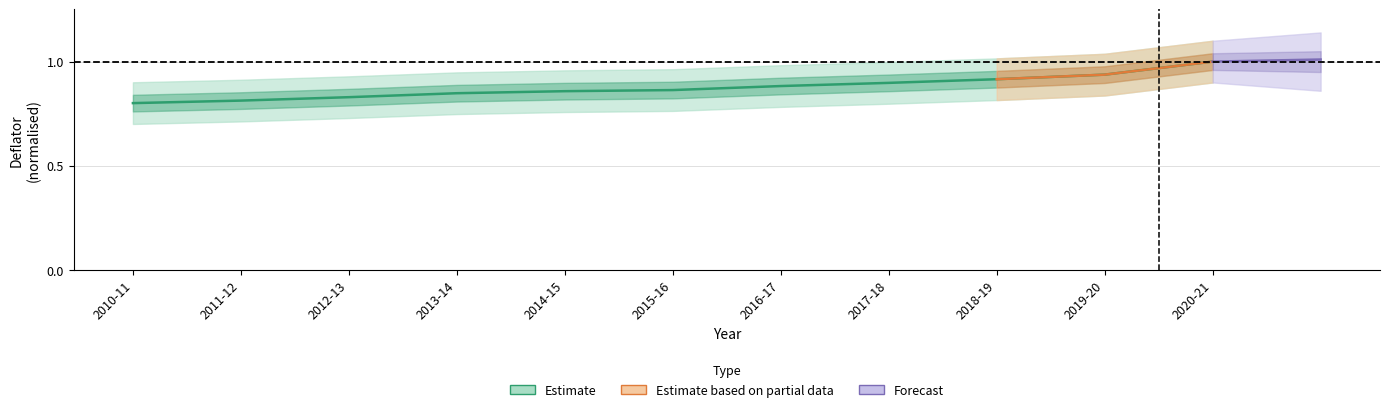

Reading right to left, list all the values displayed in this chart.

2020-21=1.0	2019-20=0.9	2018-19=0.9	2017-18=0.9	2016-17=0.9	2015-16=0.9	2014-15=0.9	2013-14=0.8	2012-13=0.8	2011-12=0.8	2010-11=0.8